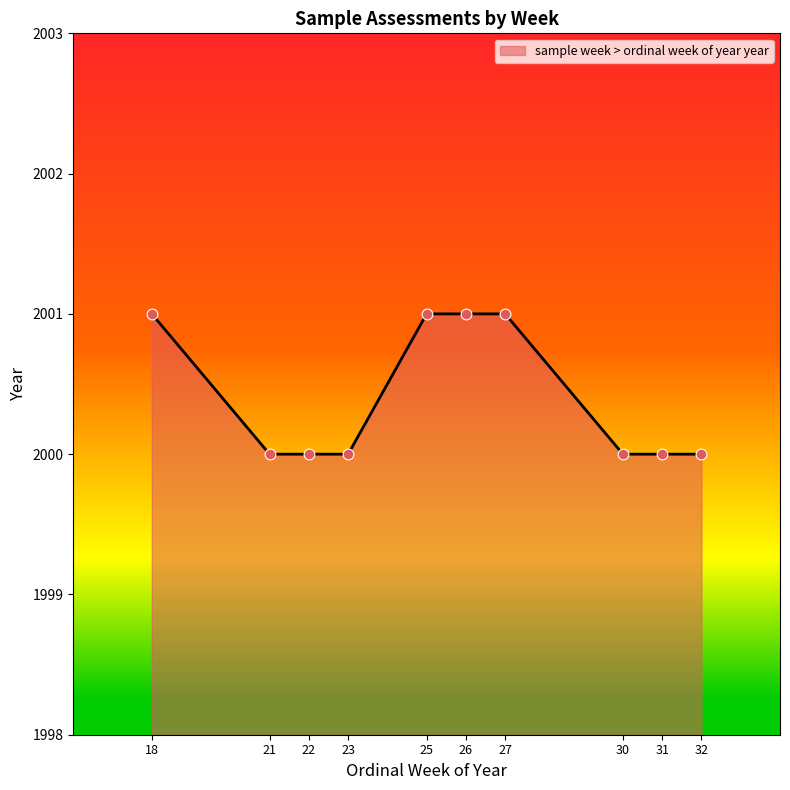

Approximately how many times larger is the value at 30 compared to 27?

1.0